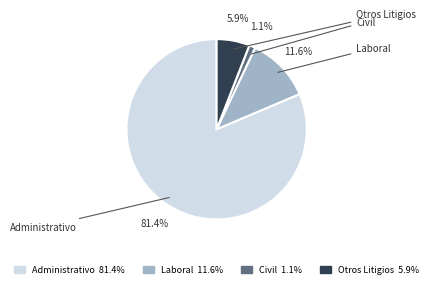

Is there any slice that represents more than half of the pie?

Yes